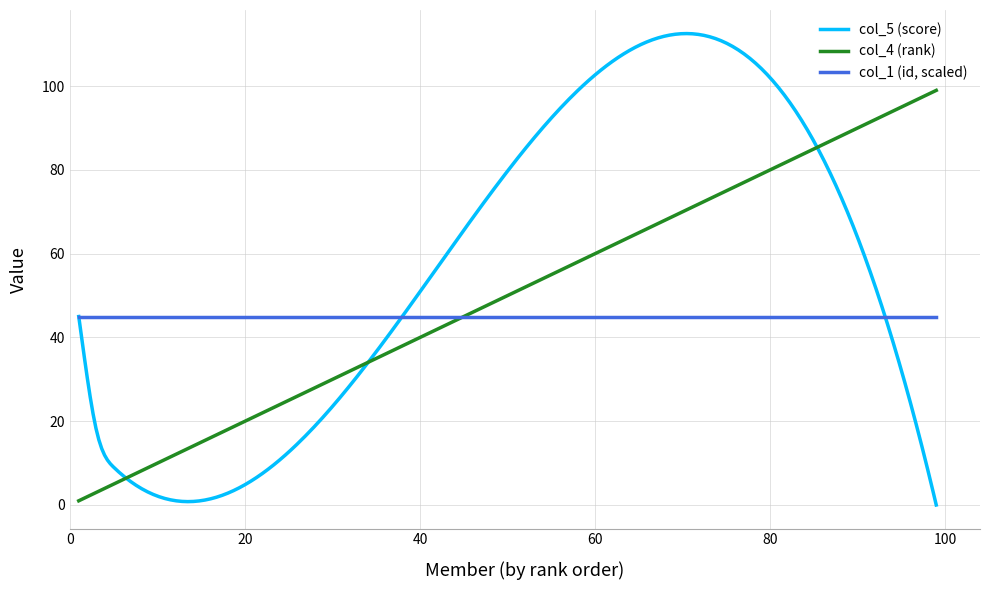

How many lines are shown in the chart?

3